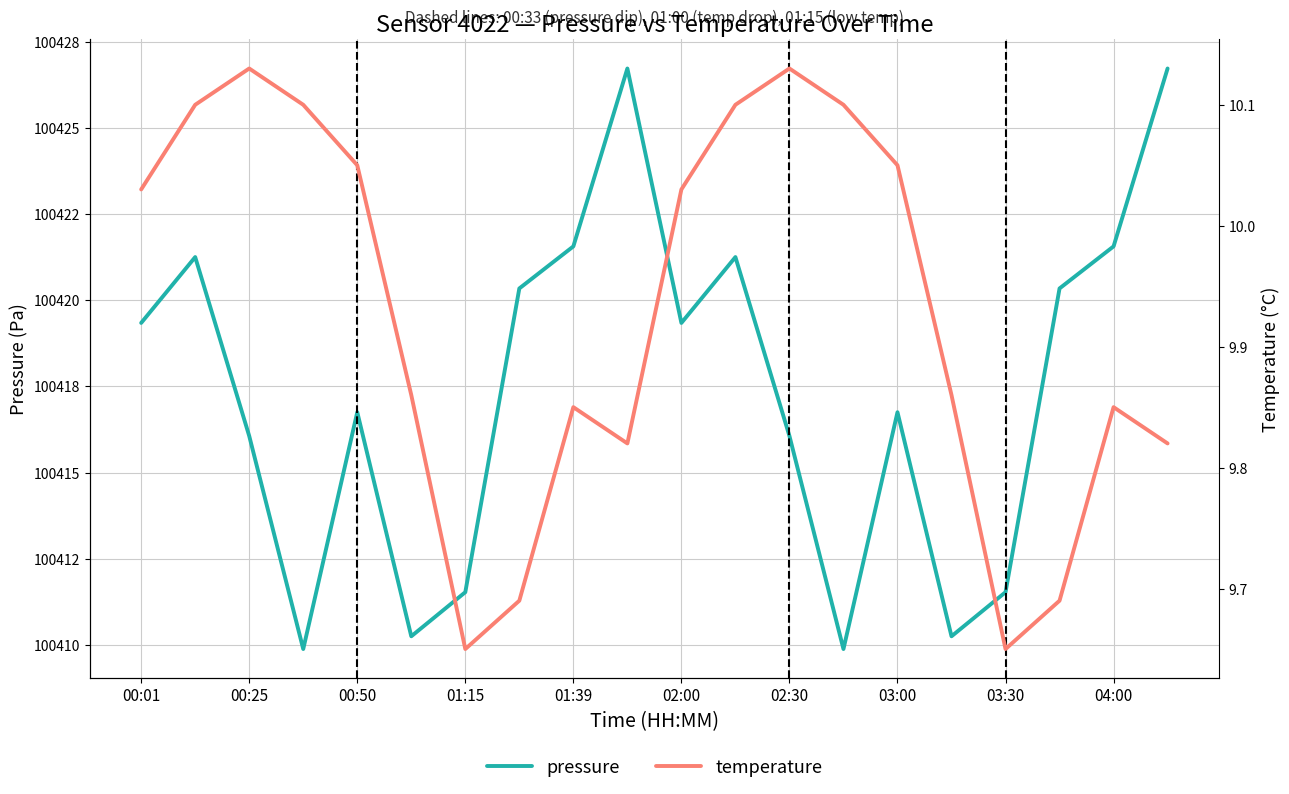

Is the value of temperature at 15 greater than the value of pressure at 19?

No